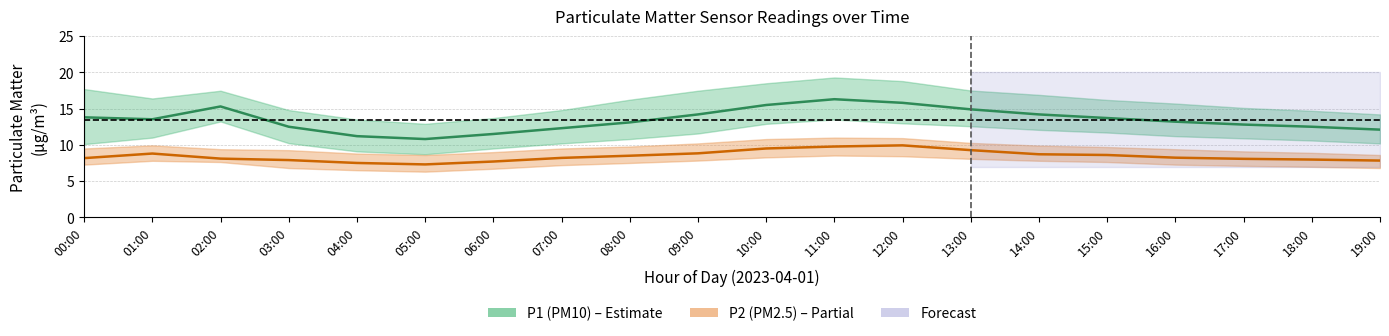

How many categories are shown in the chart?

20